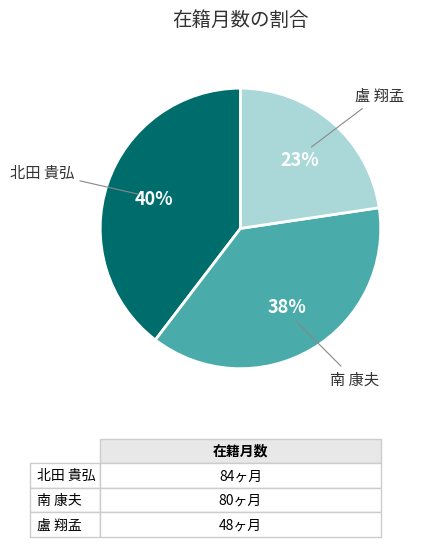

What is the smallest slice in the pie chart?

盧 翔孟